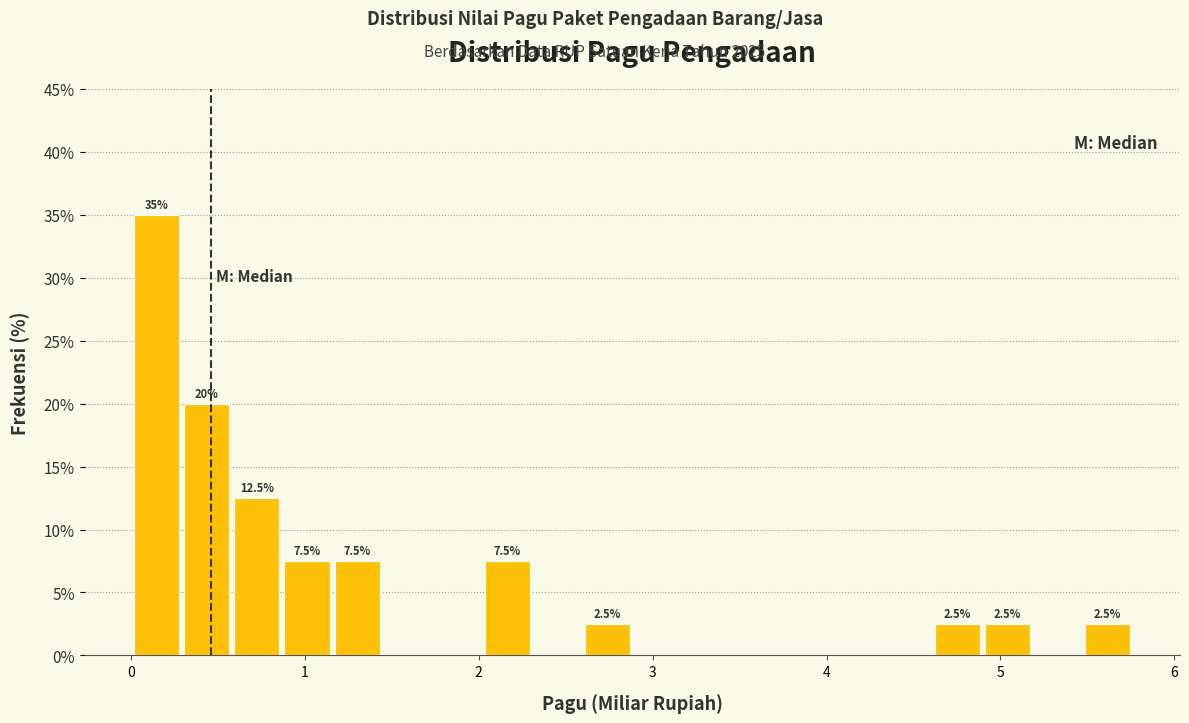

Read against the x-axis, roughly where is the centre of the tallest bar?

0.2